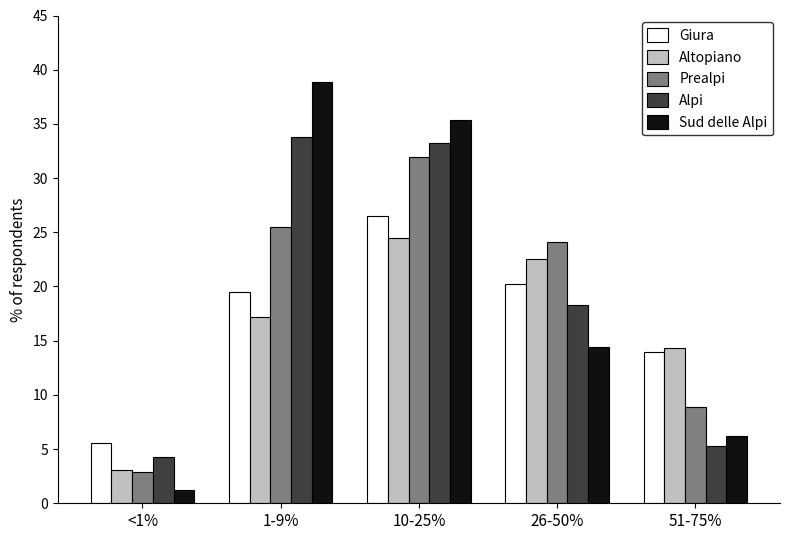

What is the average value of the Altopiano series?

16.3